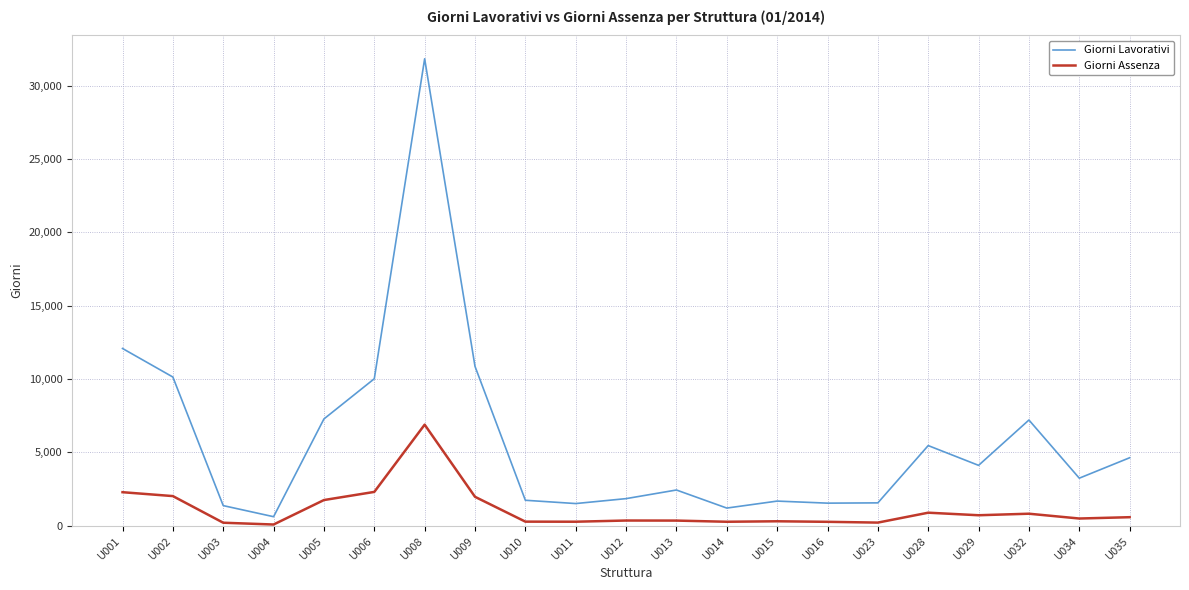

What is the greatest value displayed?

31832.0